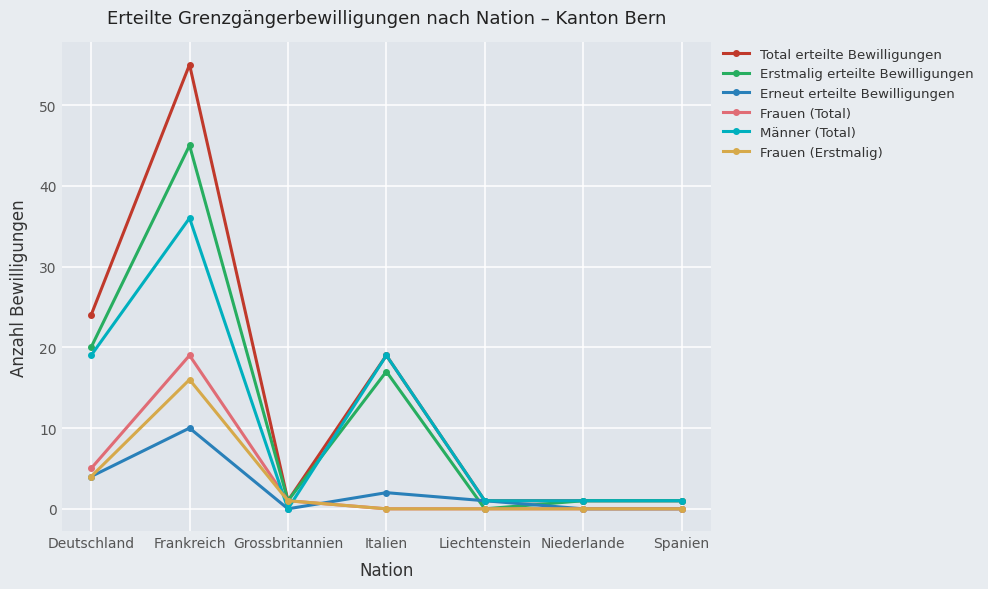

Reading left to right, extract all data points from this chart.

Total erteilte Bewilligungen: 24	55	1	19	1	1	1
Erstmalig erteilte Bewilligungen: 20	45	1	17	0	1	1
Erneut erteilte Bewilligungen: 4	10	0	2	1	0	0
Frauen (Total): 5	19	1	0	0	0	0
Männer (Total): 19	36	0	19	1	1	1
Frauen (Erstmalig): 4	16	1	0	0	0	0